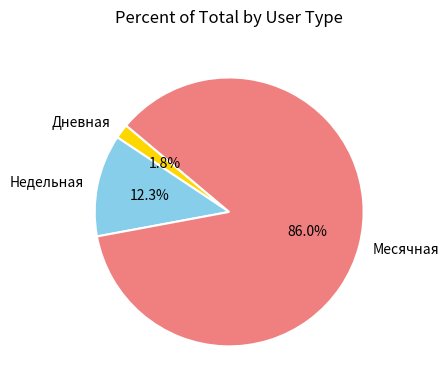

Rank the categories by value from lowest to highest.

Дневная, Недельная, Месячная